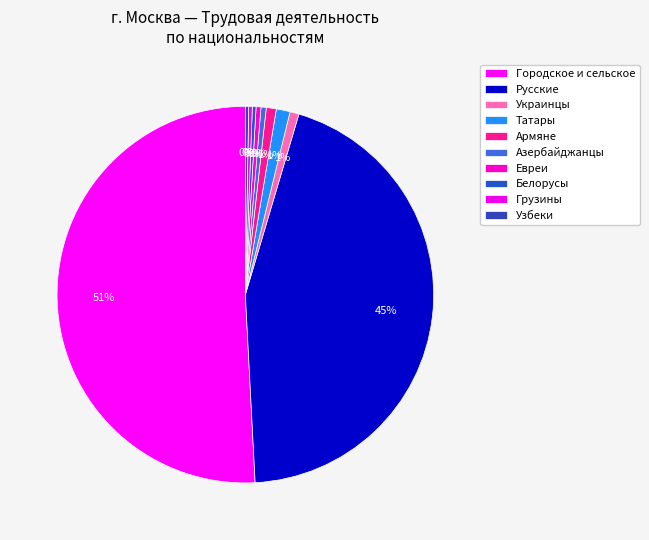

Rank the categories by value from highest to lowest.

Городское и сельское, Русские, Татары, Армяне, Украинцы, Азербайджанцы, Евреи, Белорусы, Грузины, Узбеки